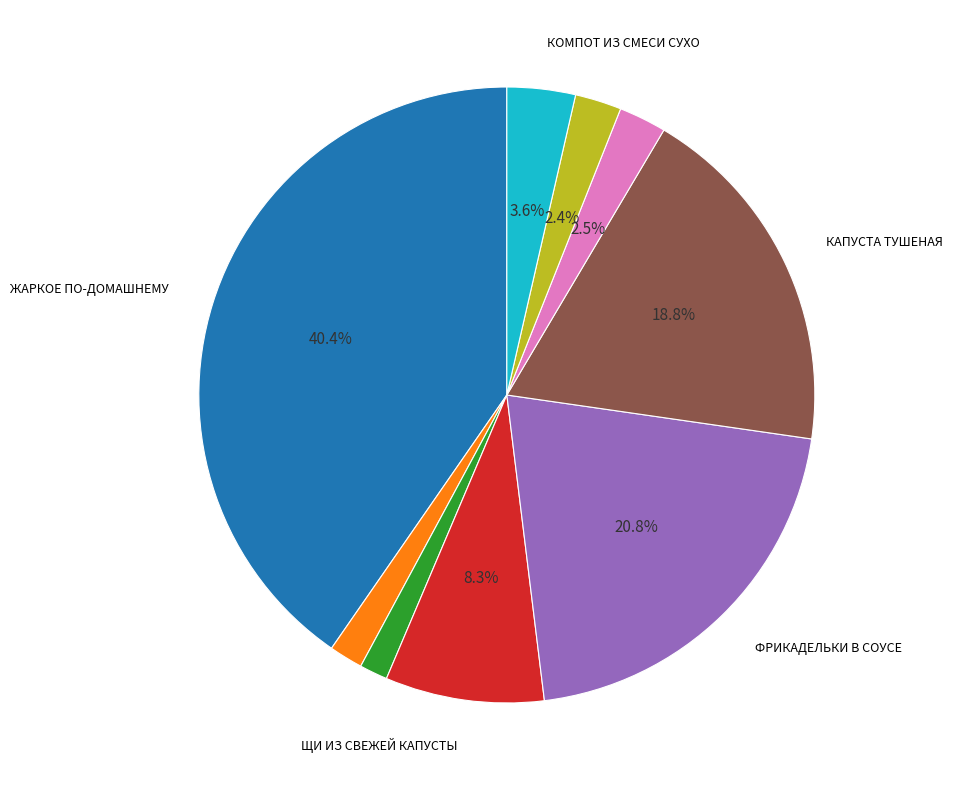

Does any single category account for the majority?

No